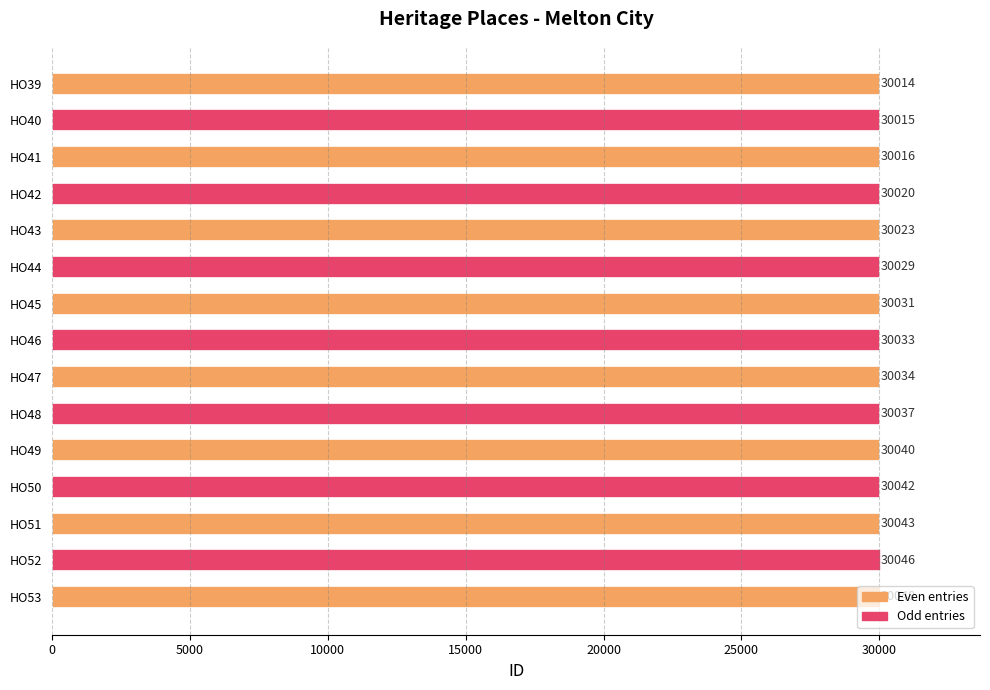

What is the approximate value at HO42?

30020